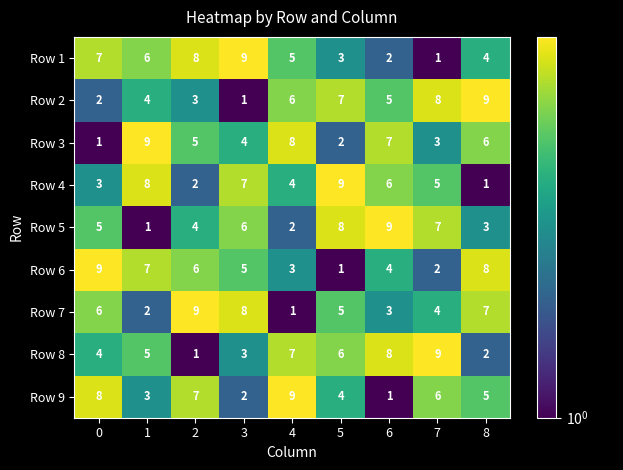

True or false: Row 7 has a value of 7 at 8.

True